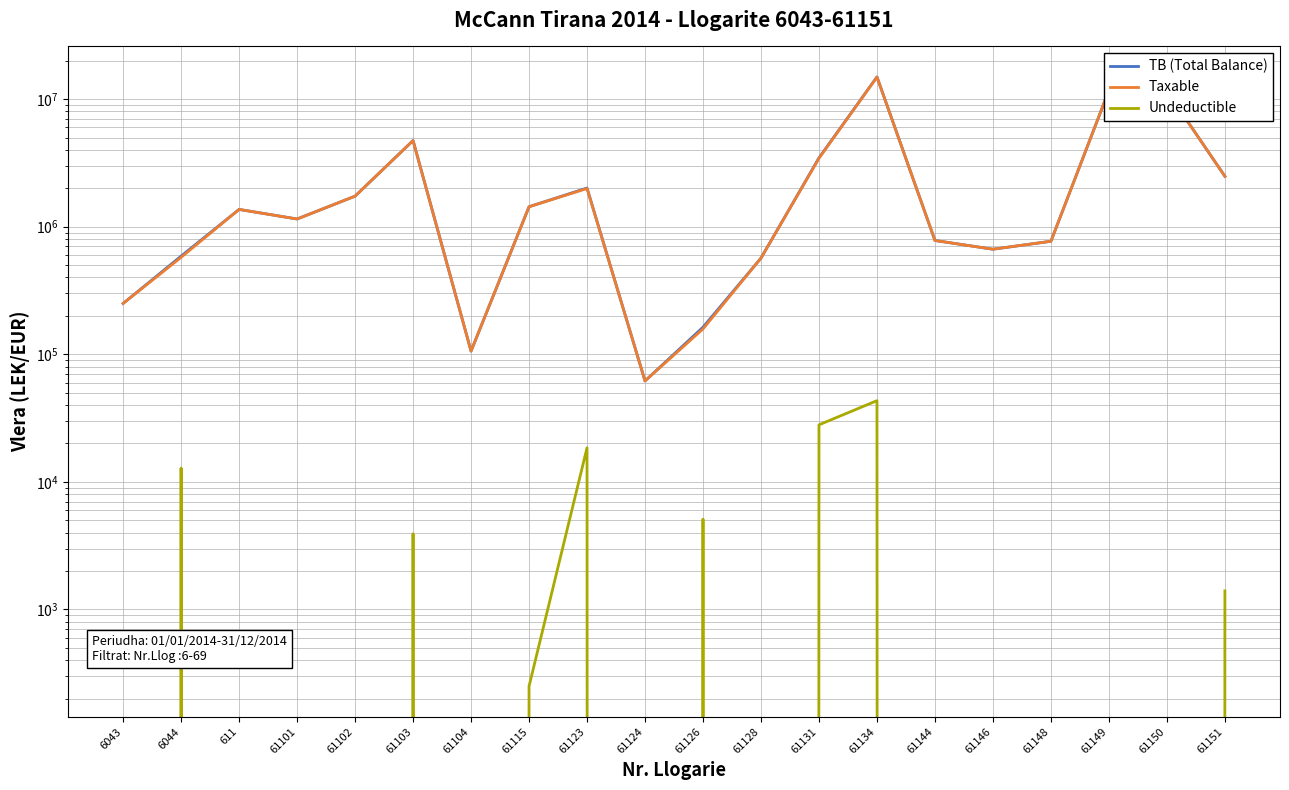

At which category is the sum across all series the highest?

61134